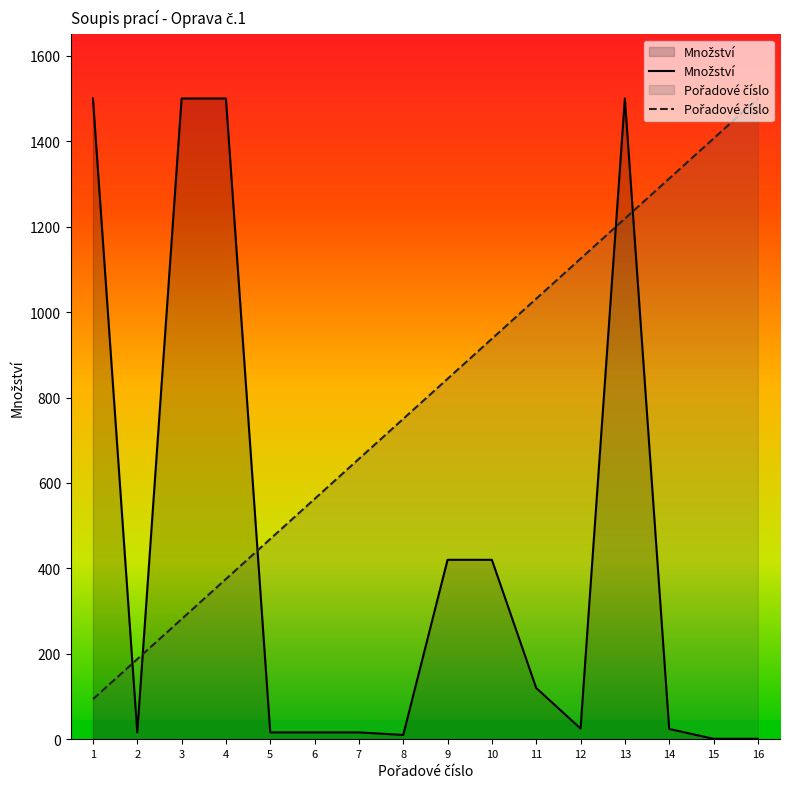

Which series has the largest total across all categories?

Pořadové číslo